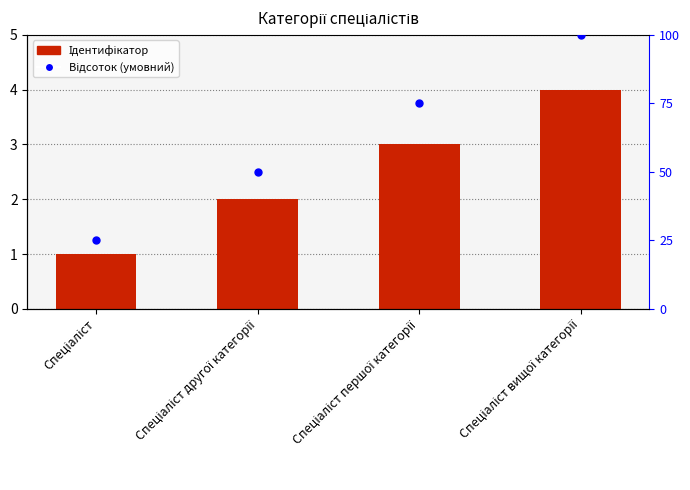

What is the total value across all series at Спеціаліст вищої категорії?

104